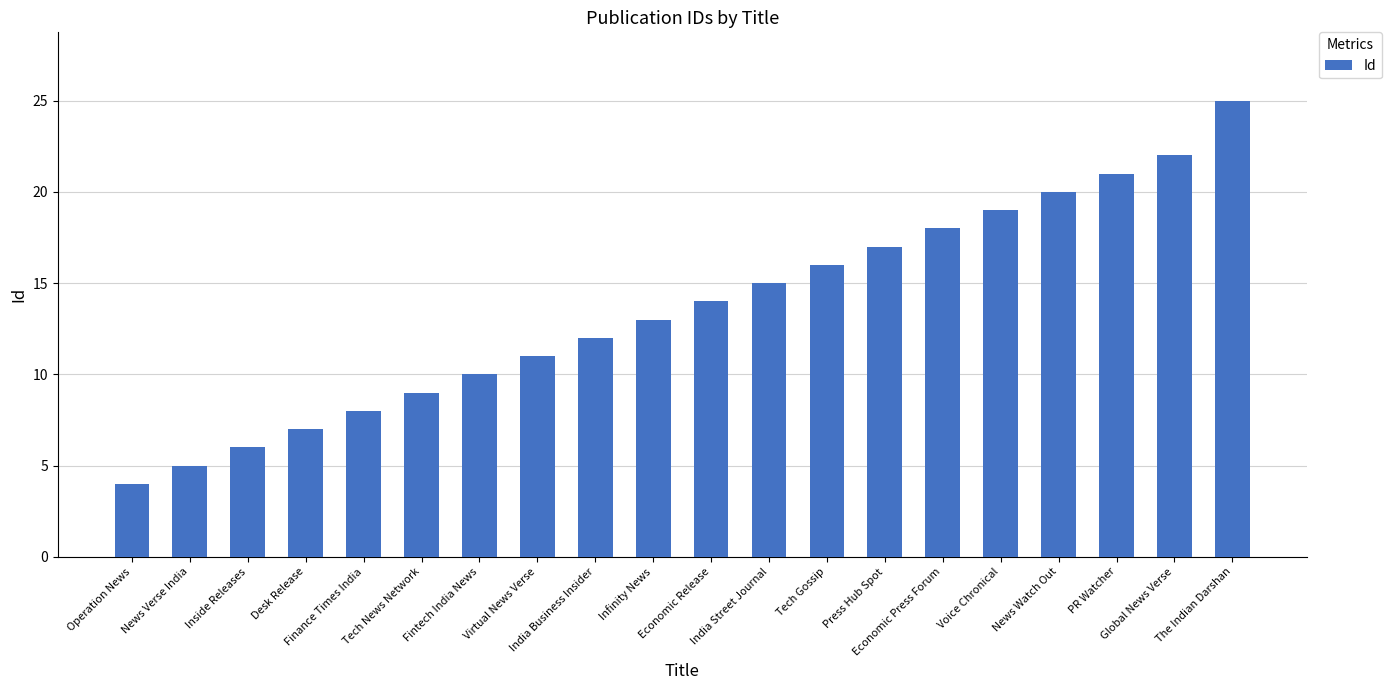

The value at Global News Verse is 22. True or false?

True